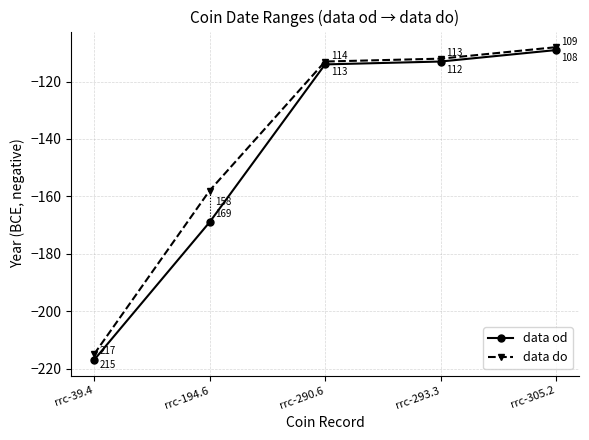

Which label corresponds to the largest value in the chart?

rrc-305.2